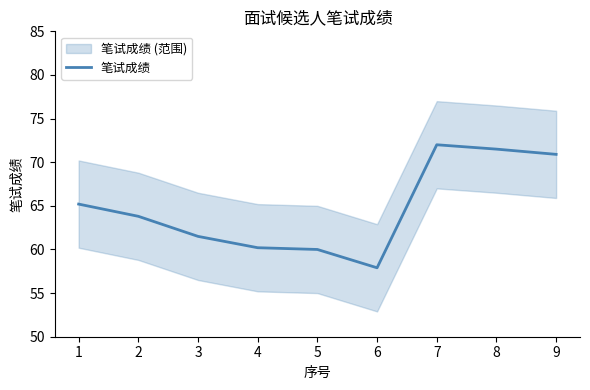

What is the greatest value displayed?

72.0